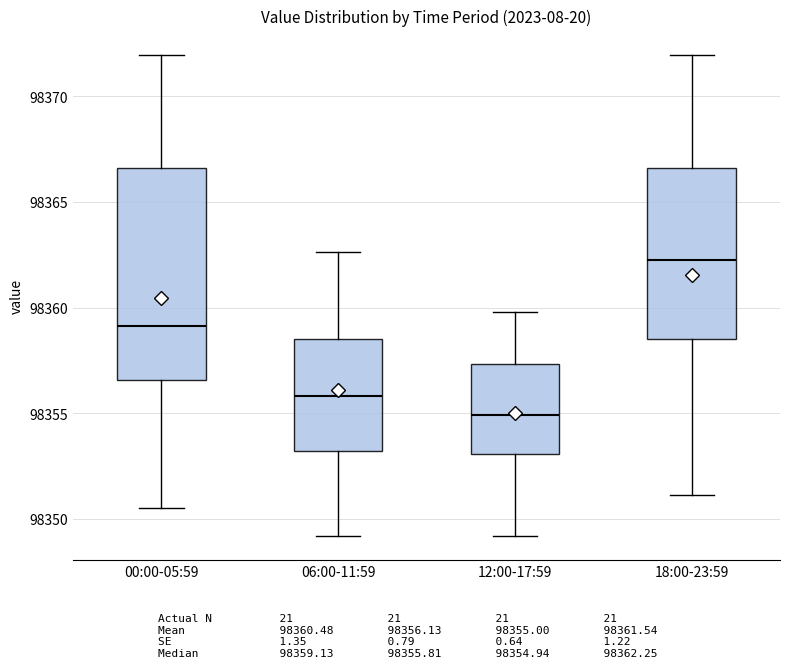

Reading left to right, transcribe this box plot: for each box, give where its median line is, the range the box spans, and where its two whiskers end, as read against the y-axis. The values are not printed on the chart, so give them approximately, as read against the axis.

00:00-05:59: median 98359.0, box 98356.5 to 98366.5, whiskers 98350.5 to 98372.0
06:00-11:59: median 98356.0, box 98353.0 to 98358.5, whiskers 98349.0 to 98362.5
12:00-17:59: median 98355.0, box 98353.0 to 98357.5, whiskers 98349.0 to 98360.0
18:00-23:59: median 98362.5, box 98358.5 to 98366.5, whiskers 98351.0 to 98372.0